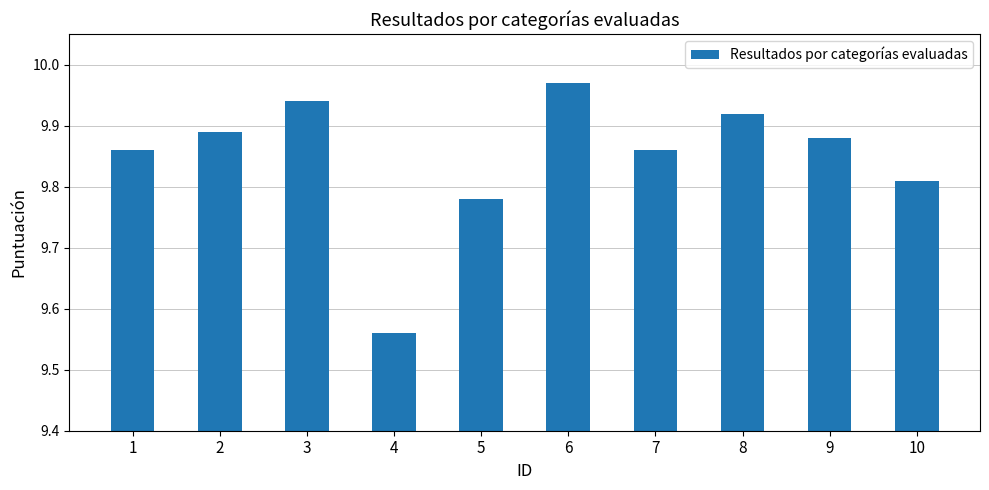

What is the sum of all values?

98.5